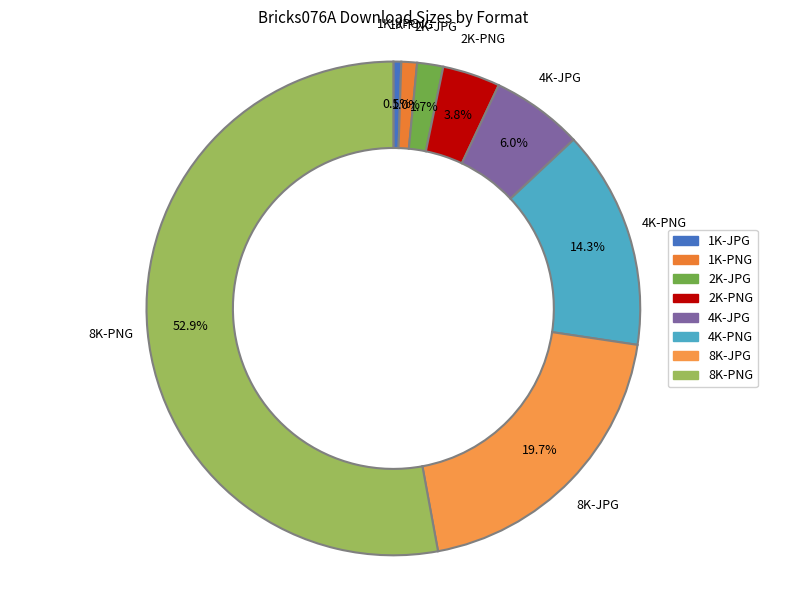

Is it true that 1K-JPG is 11% of the pie?

False